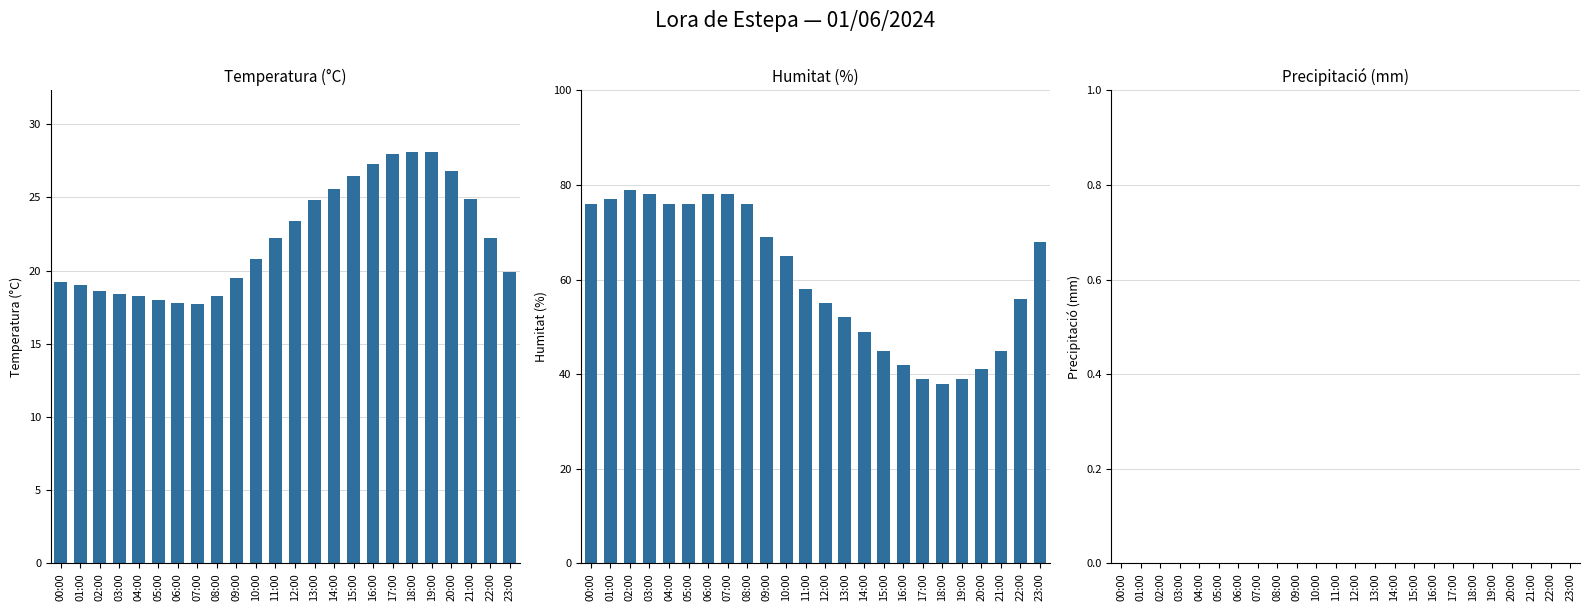

Rank the series by their maximum value, from lowest to highest.

Precipitació (mm), Temperatura (°C), Humitat (%)